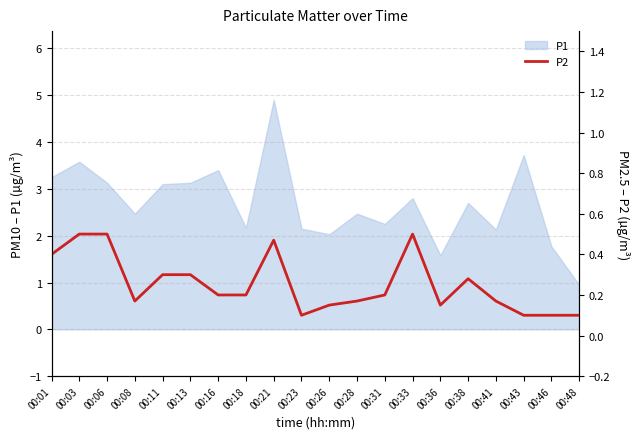

Reading left to right, transcribe all the data shown in this chart.

00:01=0.4	00:03=0.5	00:06=0.5	00:08=0.2	00:11=0.3	00:13=0.3	00:16=0.2	00:18=0.2	00:21=0.5	00:23=0.1	00:26=0.1	00:28=0.2	00:31=0.2	00:33=0.5	00:36=0.1	00:38=0.3	00:41=0.2	00:43=0.1	00:46=0.1	00:48=0.1